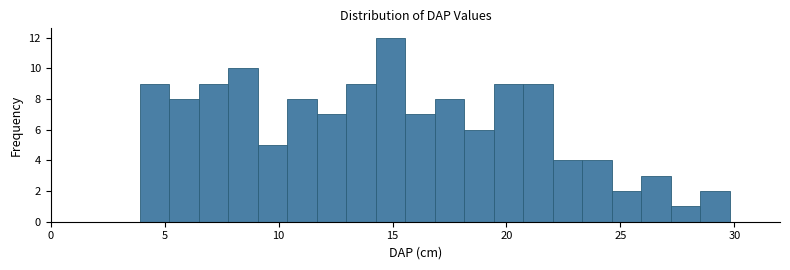

Around what value on the x-axis is the tallest bar? Give the approximate position of its centre, as read against the axis.

15.0